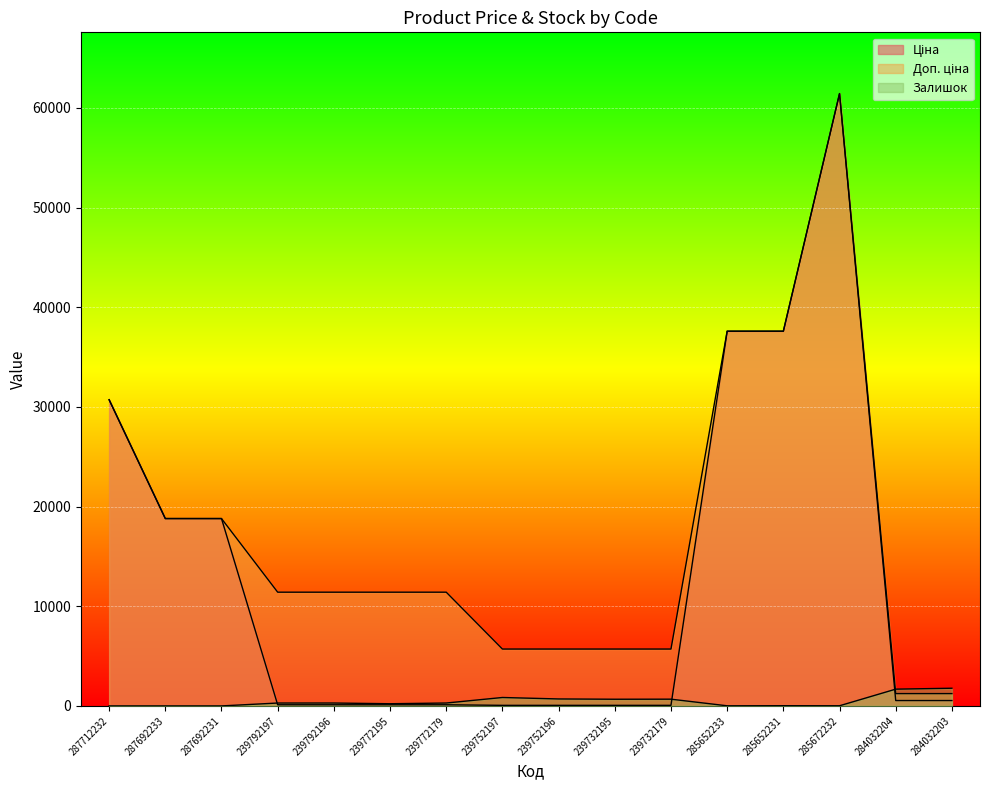

What position from the left is 239752196?

9